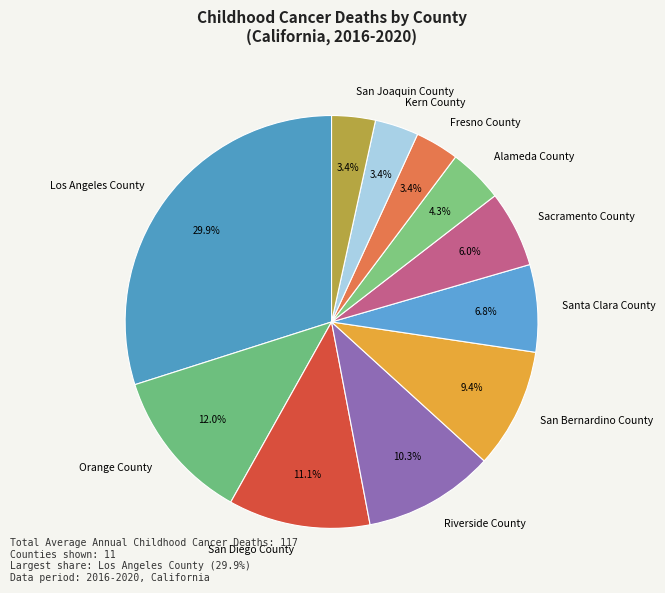

To the nearest percent, what is the combined percentage of San Joaquin County and Fresno County?

7%